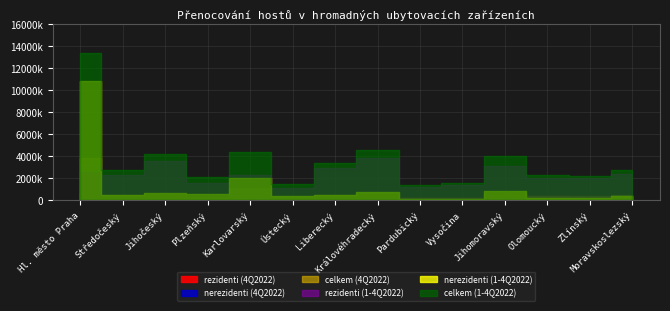

True or false: rezidenti (4Q2022) has a value of 136535 at Karlovarský.

False